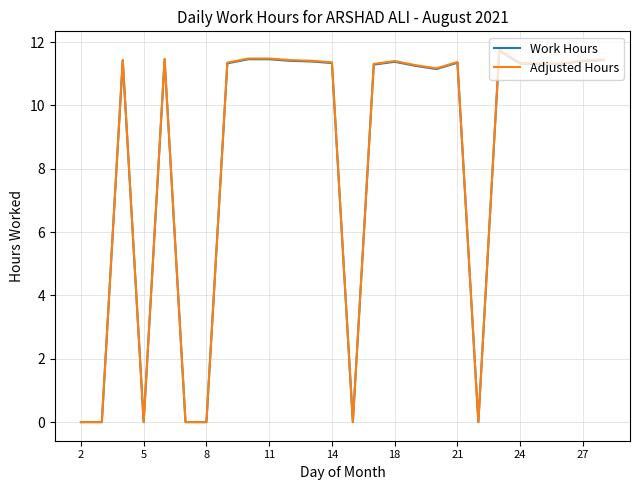

Which series has the widest spread of values?

Adjusted Hours